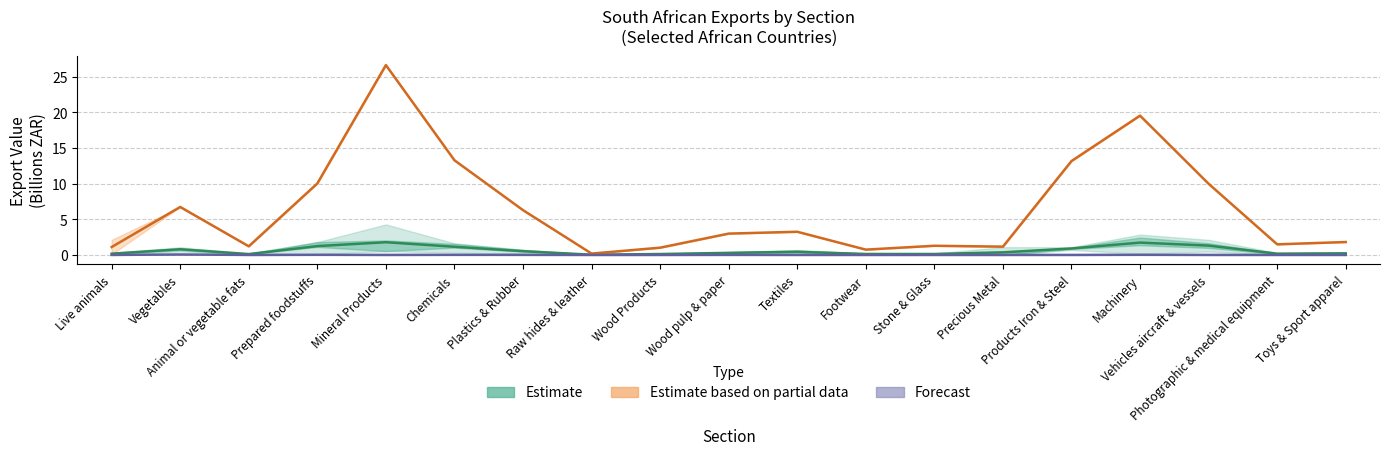

True or false: Forecast has a value of 0.0 at Stone & Glass.

True